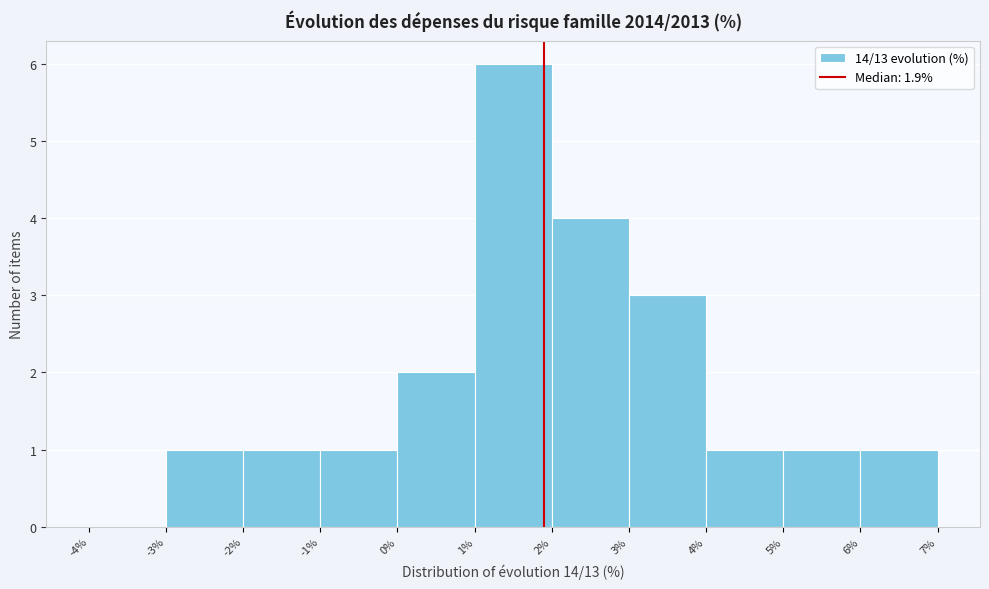

Reading left to right, transcribe this chart: for each bar, give the range it covers on the x-axis and its height. The values are not printed on the chart, so give them approximately, as read against the axis.

-4% to -3%: 0
-3% to -2%: 1
-2% to -1%: 1
-1% to 0%: 1
0% to 1%: 2
1% to 2%: 6
2% to 3%: 4
3% to 4%: 3
4% to 5%: 1
5% to 6%: 1
6% to 7%: 1